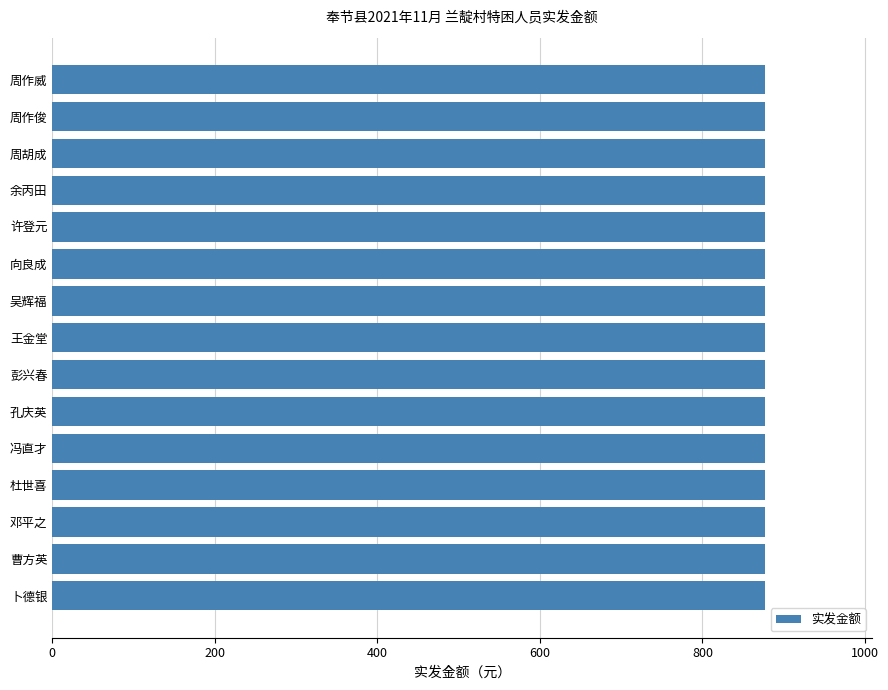

Is it true that the value at 孔庆英 is 1527?

False